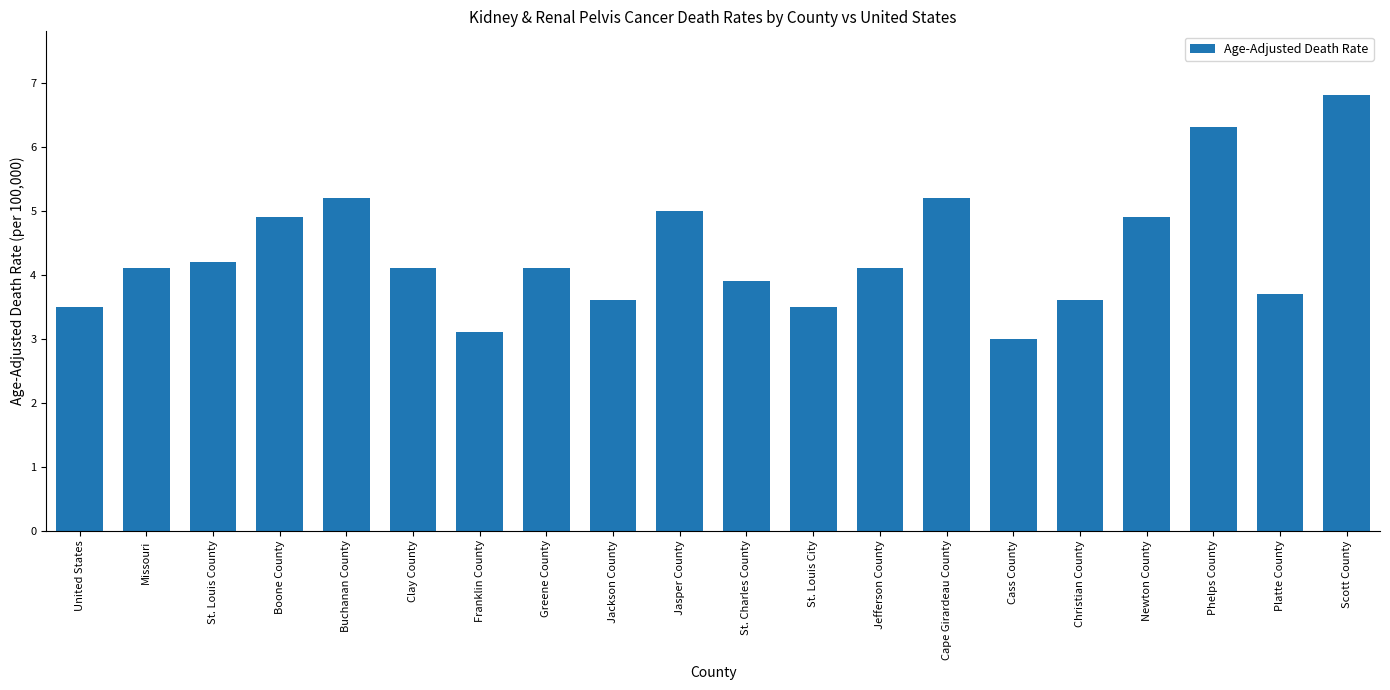

What is the sum of all values?

86.8